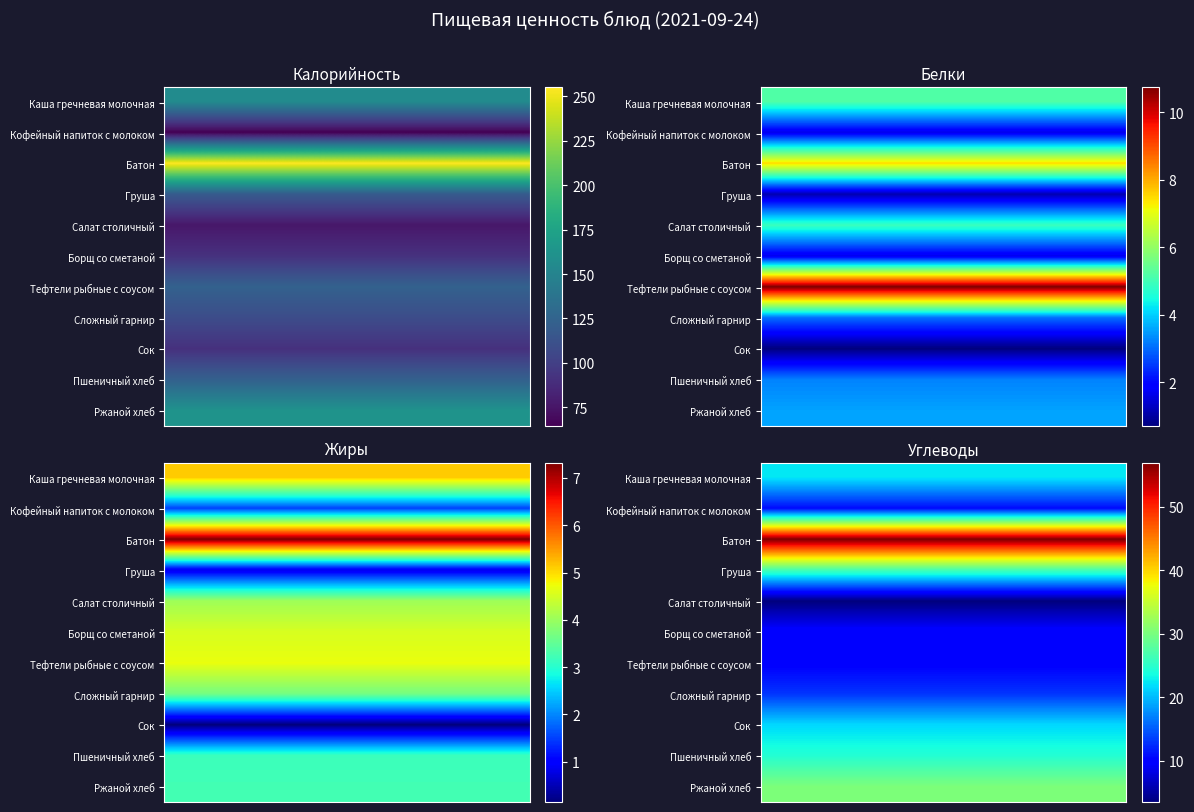

True or false: Сок has a value of 0.7 at 1.

True